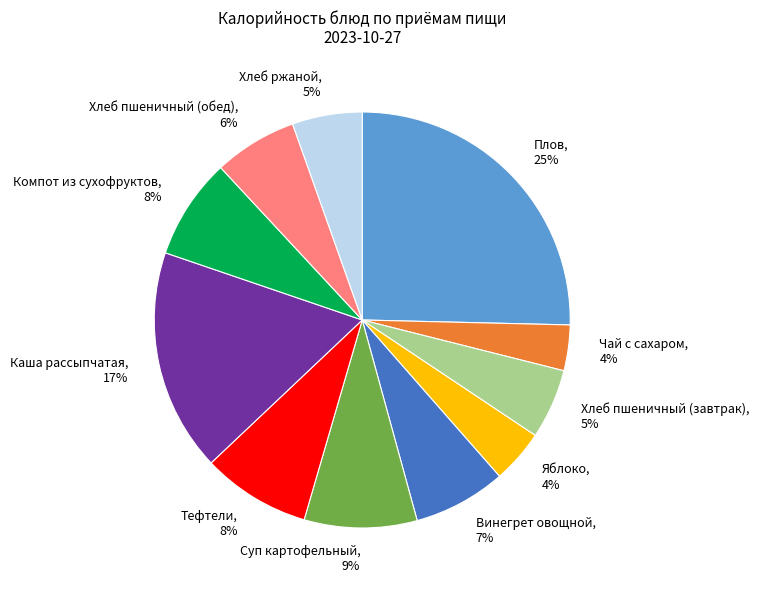

Count the number of slices in the pie.

11